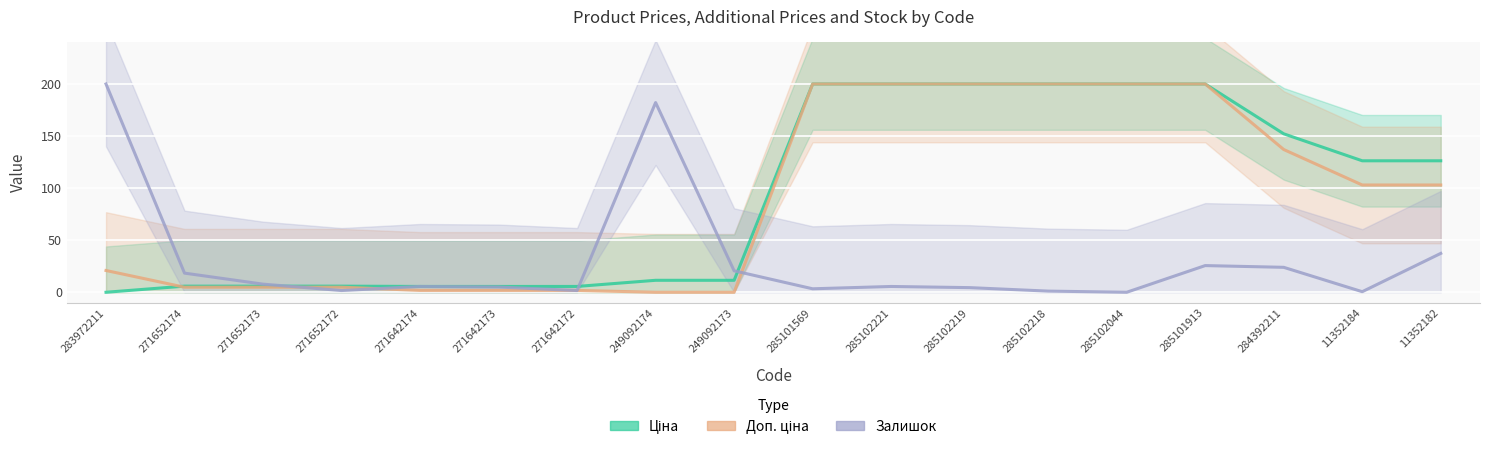

The Ціна series shows 17.3 at 249092174. True or false?

False